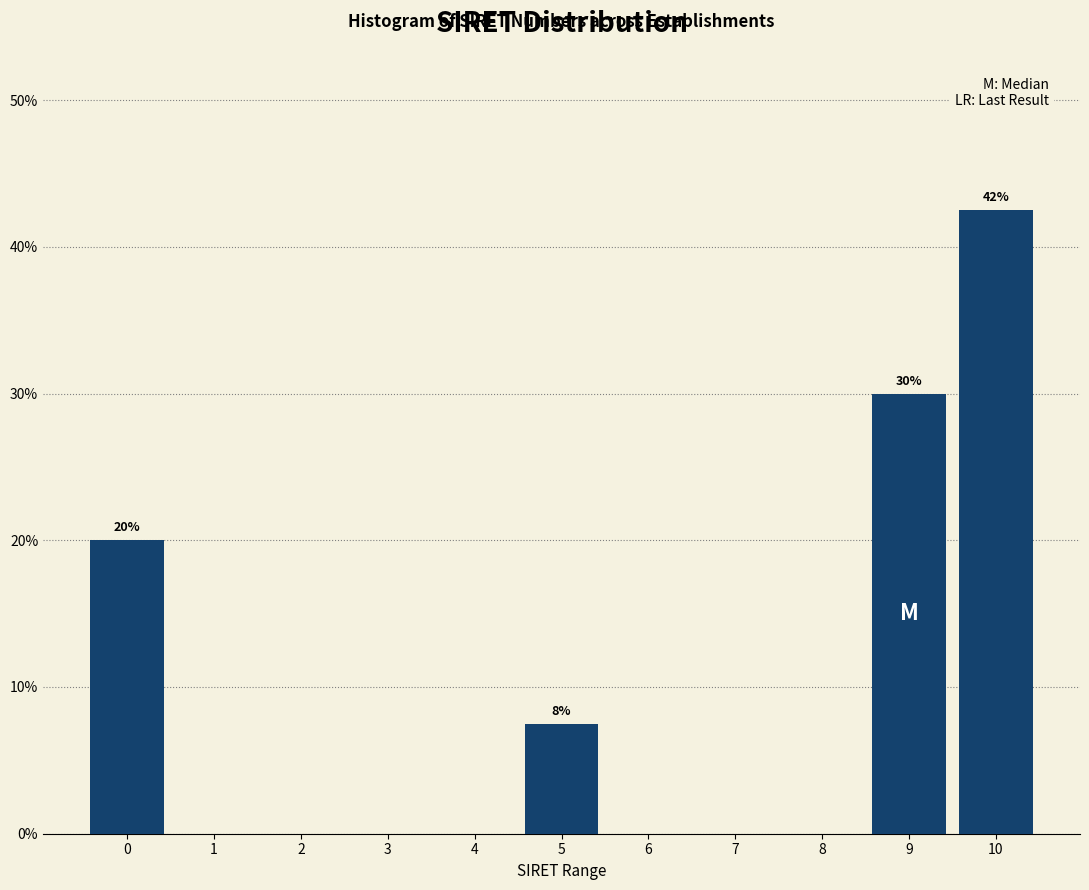

Reading left to right, what are all the values shown in this chart?

0=20.0	1=0.0	2=0.0	3=0.0	4=0.0	5=7.5	6=0.0	7=0.0	8=0.0	9=30.0	10=42.5